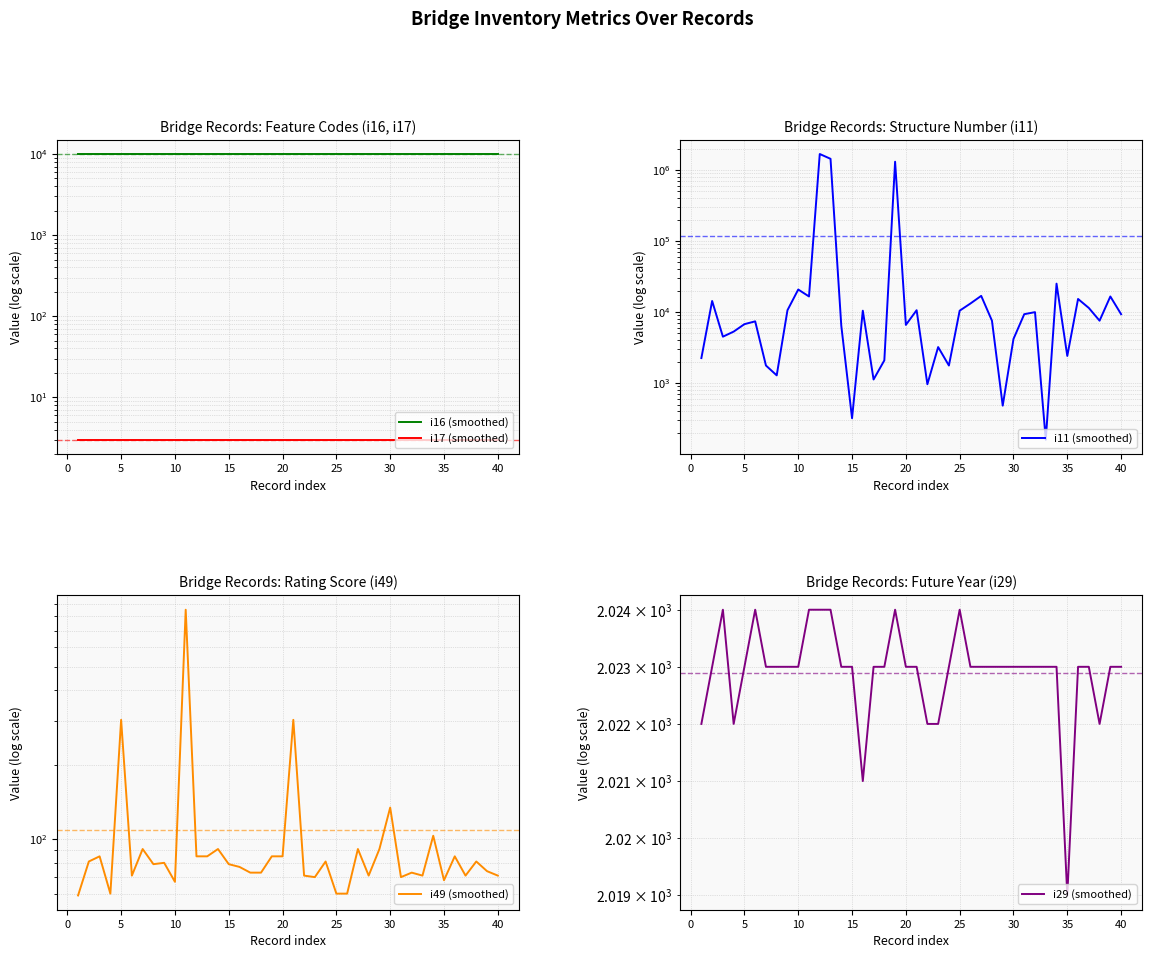

What are all the series names shown in the legend?

i16 (smoothed), i17 (smoothed), i11 (smoothed), i49 (smoothed), i29 (smoothed)